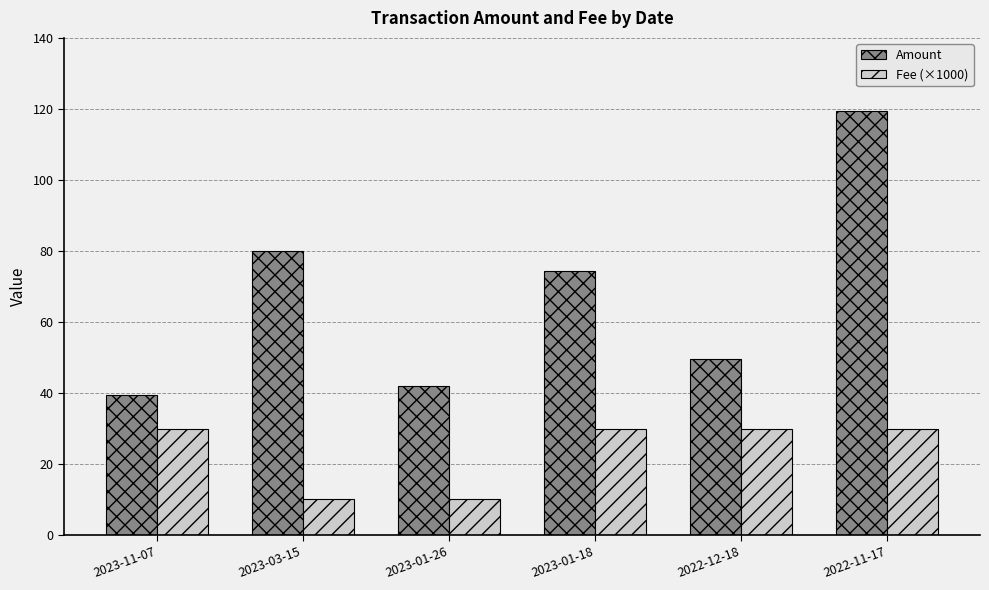

Reading left to right, extract all data points from this chart.

Amount: 2023-11-07=39.5	2023-03-15=80.0	2023-01-26=42.0	2023-01-18=74.5	2022-12-18=49.5	2022-11-17=119.5
Fee (×1000): 2023-11-07=30.0	2023-03-15=10.1	2023-01-26=10.1	2023-01-18=30.0	2022-12-18=30.0	2022-11-17=30.0